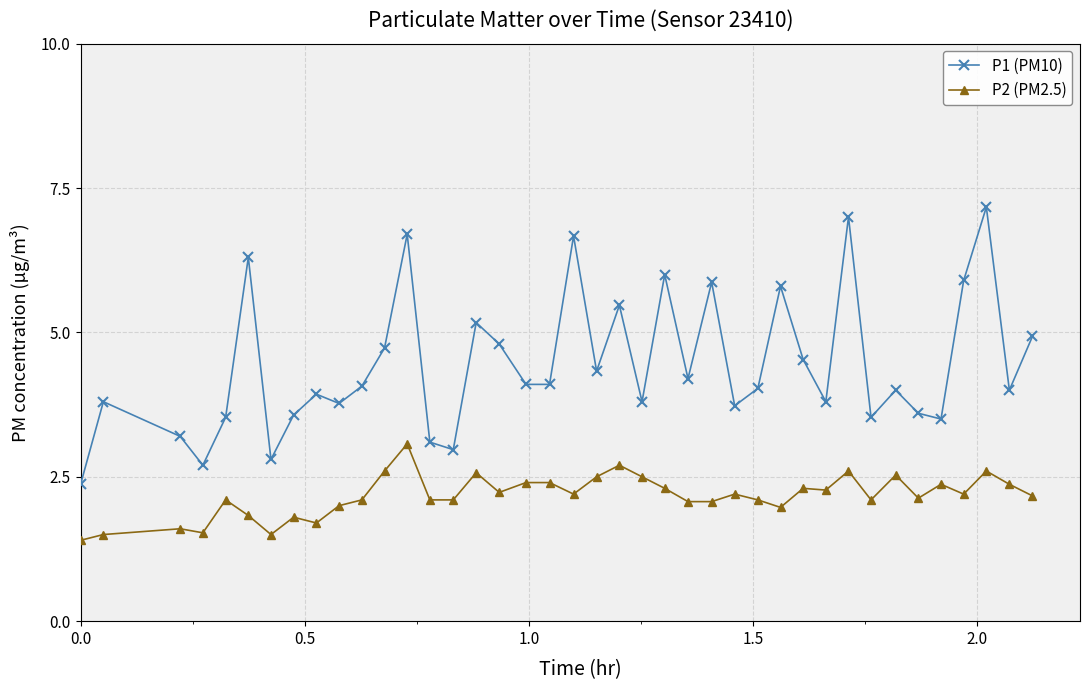

True or false: P1 (PM10) and P2 (PM2.5) intersect in this chart.

False